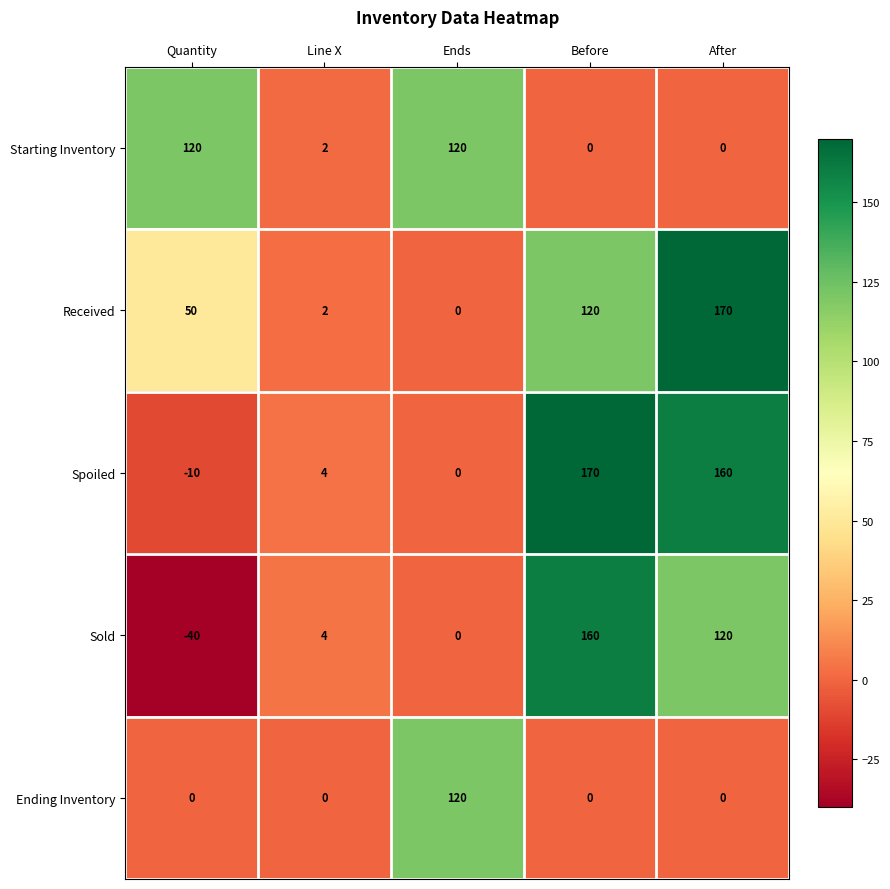

What is the spread (max minus min) of values at After?

170